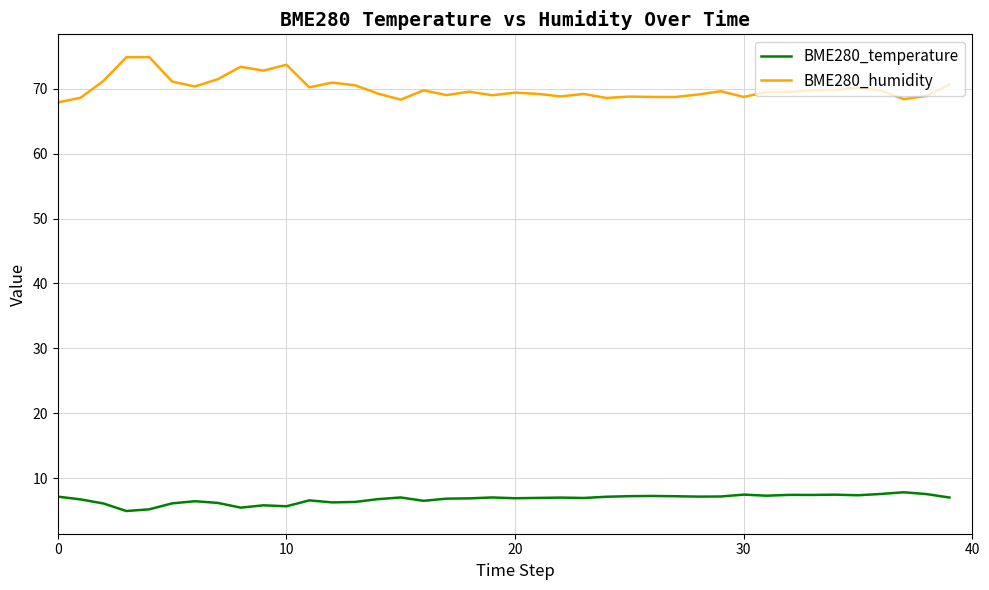

Rank the series by their maximum value, from lowest to highest.

BME280_temperature, BME280_humidity